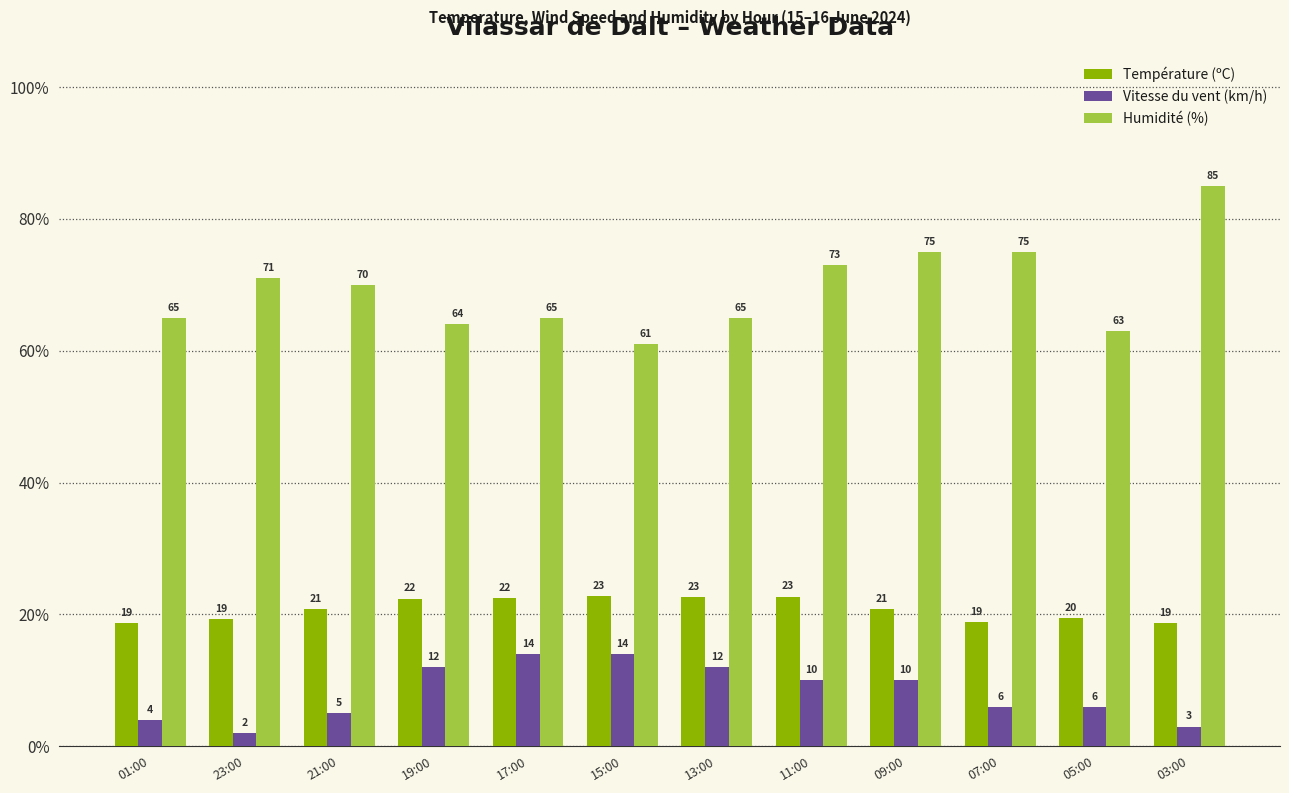

True or false: Température (ºC) has a value of 13.5 at 05:00.

False